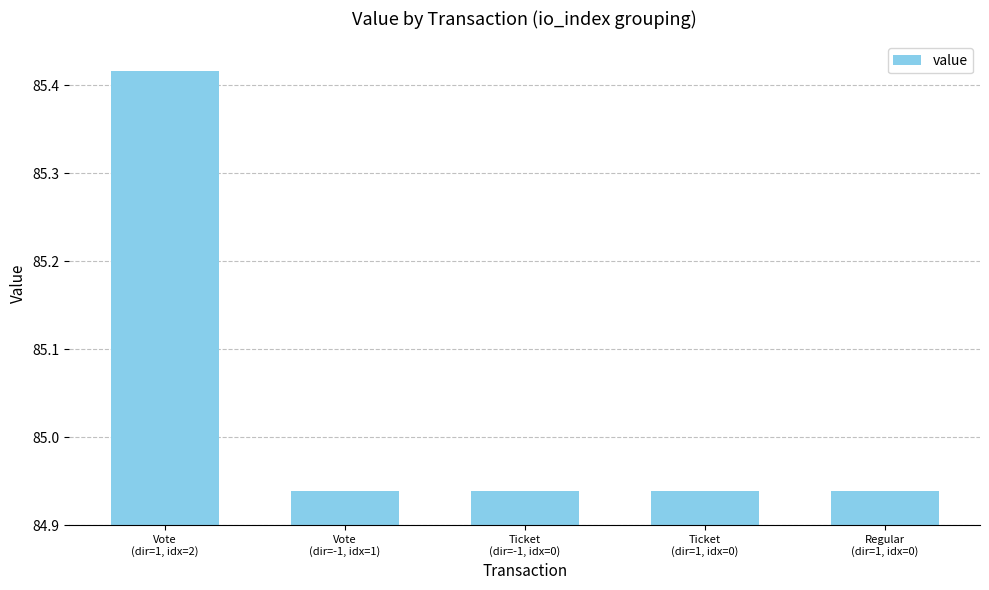

What is the difference between the maximum and minimum values?

0.5